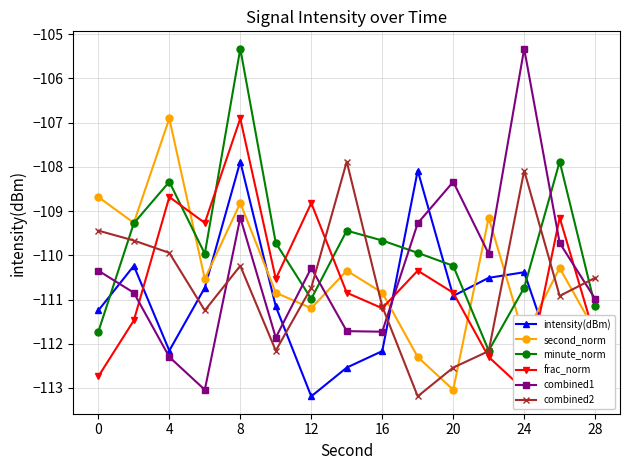

In minute_norm, how many points are lower than both neighbors (excluding endpoints)?

3